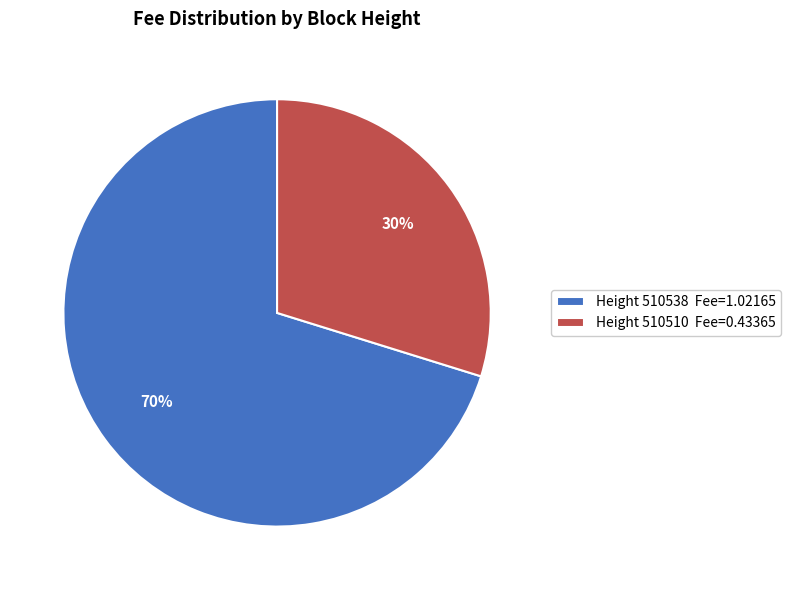

To the nearest percent, what is the difference between the largest and smallest slice percentages?

40%